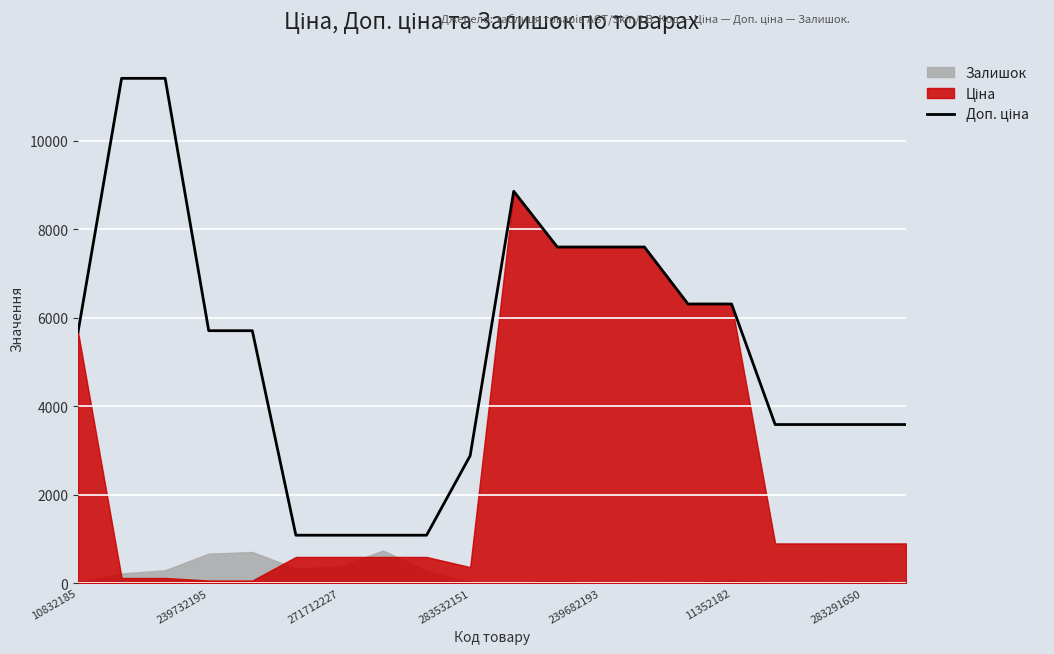

At which category does the chart reach its minimum across all series?

11352182